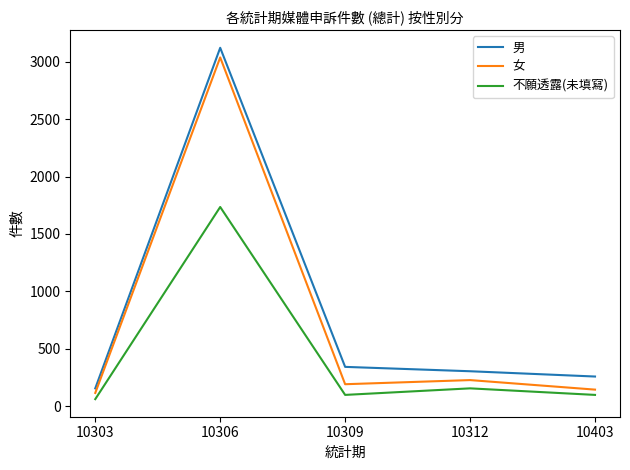

Which series has the widest spread of values?

男